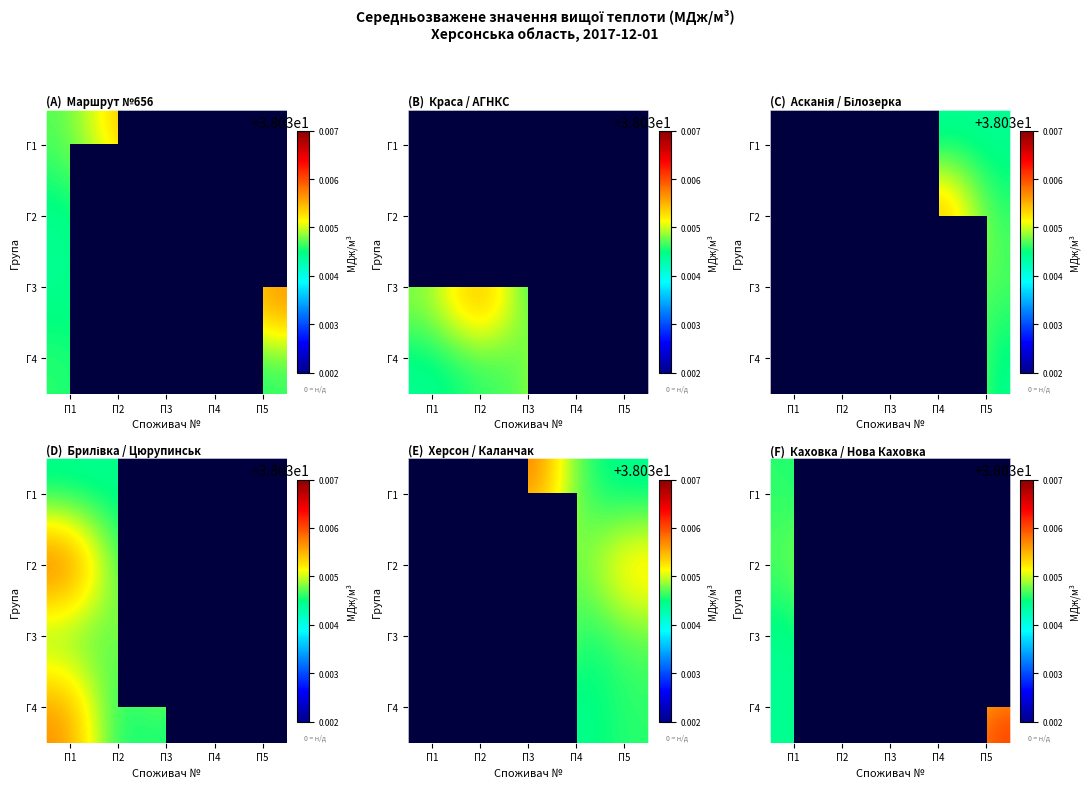

Which series has the largest range (max minus min)?

Г4